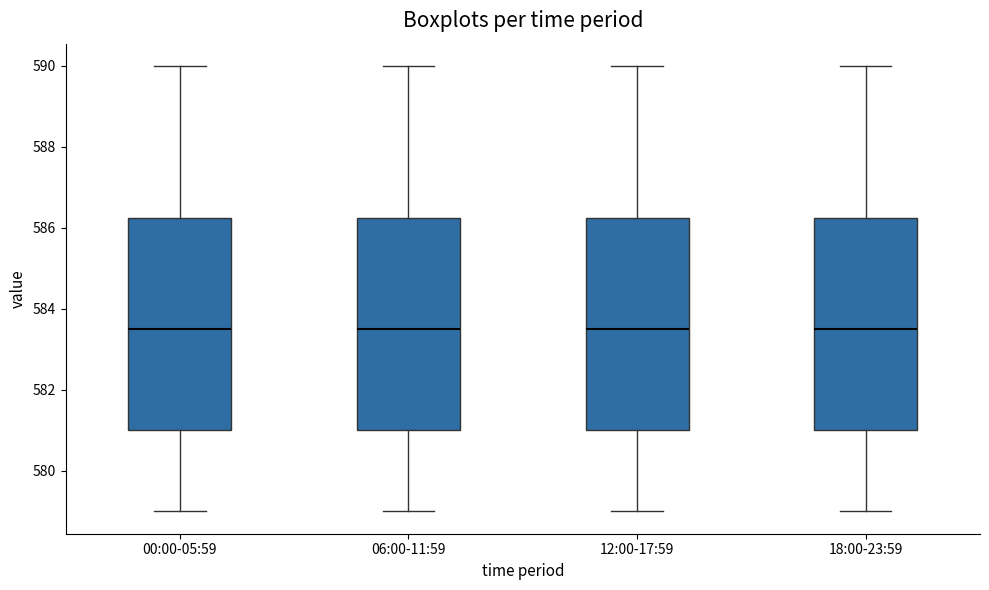

Reading left to right, read every box against the y-axis: the position of its median line, the range the box covers, and the ends of its whiskers. The values are not printed on the chart, so give them approximately, as read against the axis.

00:00-05:59: median 583.6, box 581.0 to 586.2, whiskers 579.0 to 590.0
06:00-11:59: median 583.6, box 581.0 to 586.2, whiskers 579.0 to 590.0
12:00-17:59: median 583.6, box 581.0 to 586.2, whiskers 579.0 to 590.0
18:00-23:59: median 583.6, box 581.0 to 586.2, whiskers 579.0 to 590.0